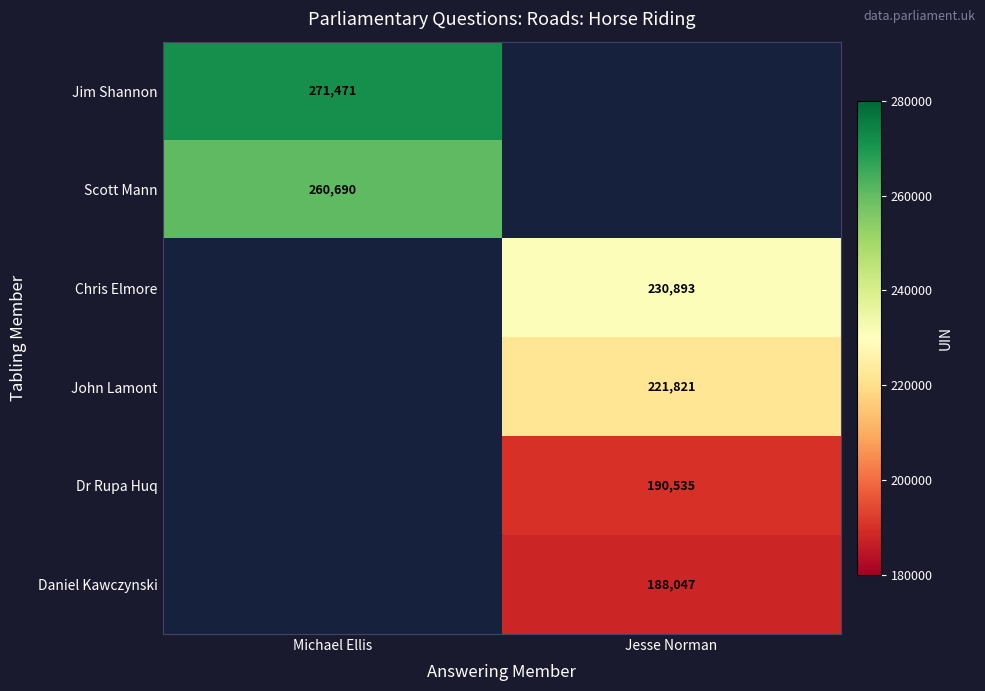

The Dr Rupa Huq series shows 190535 at Jesse Norman. True or false?

True